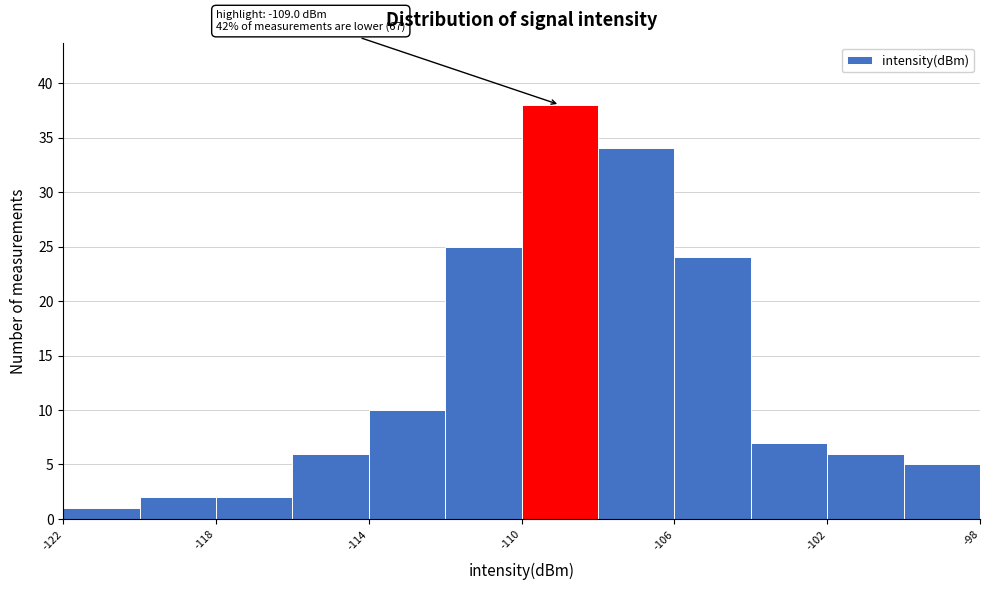

Over which range of the x-axis is the bar tallest?

-110 to -108